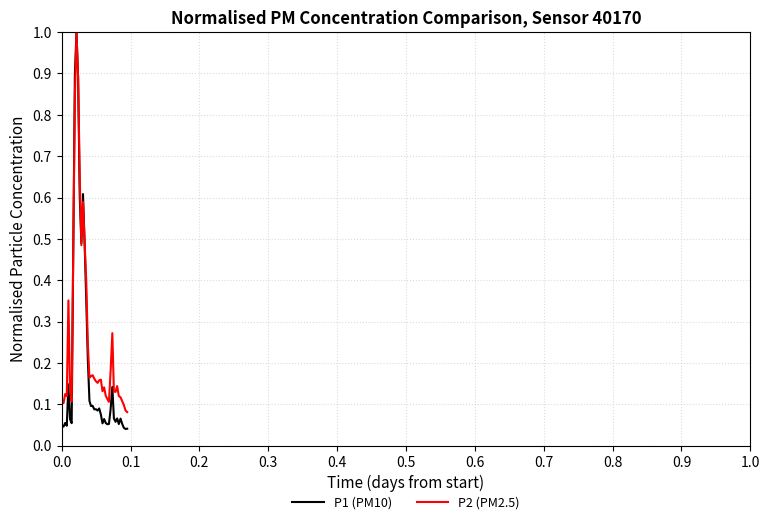

Count the number of data series in this chart.

2